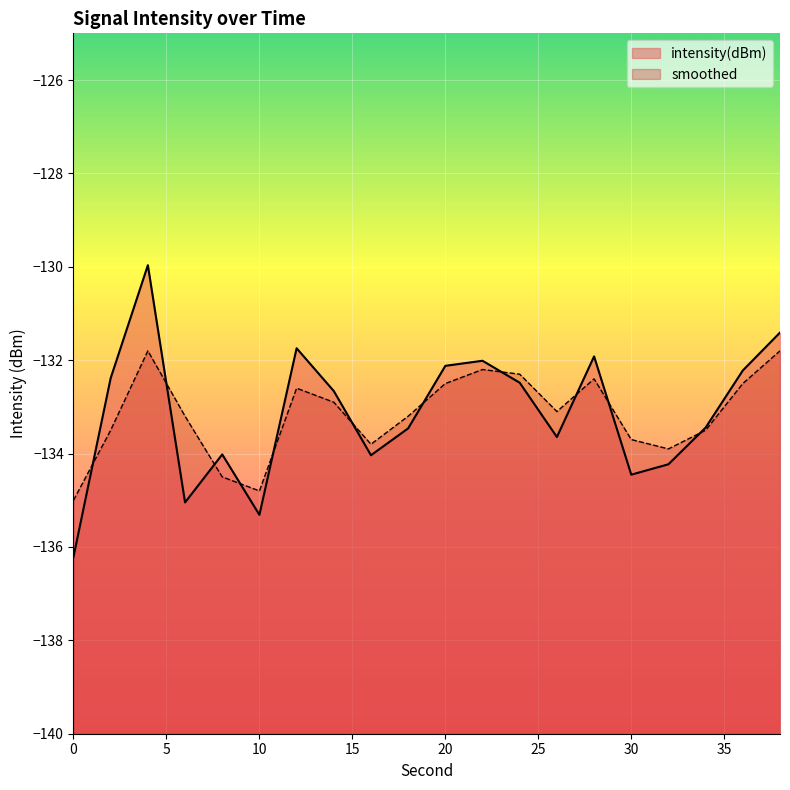

Which series has the widest spread of values?

intensity(dBm)